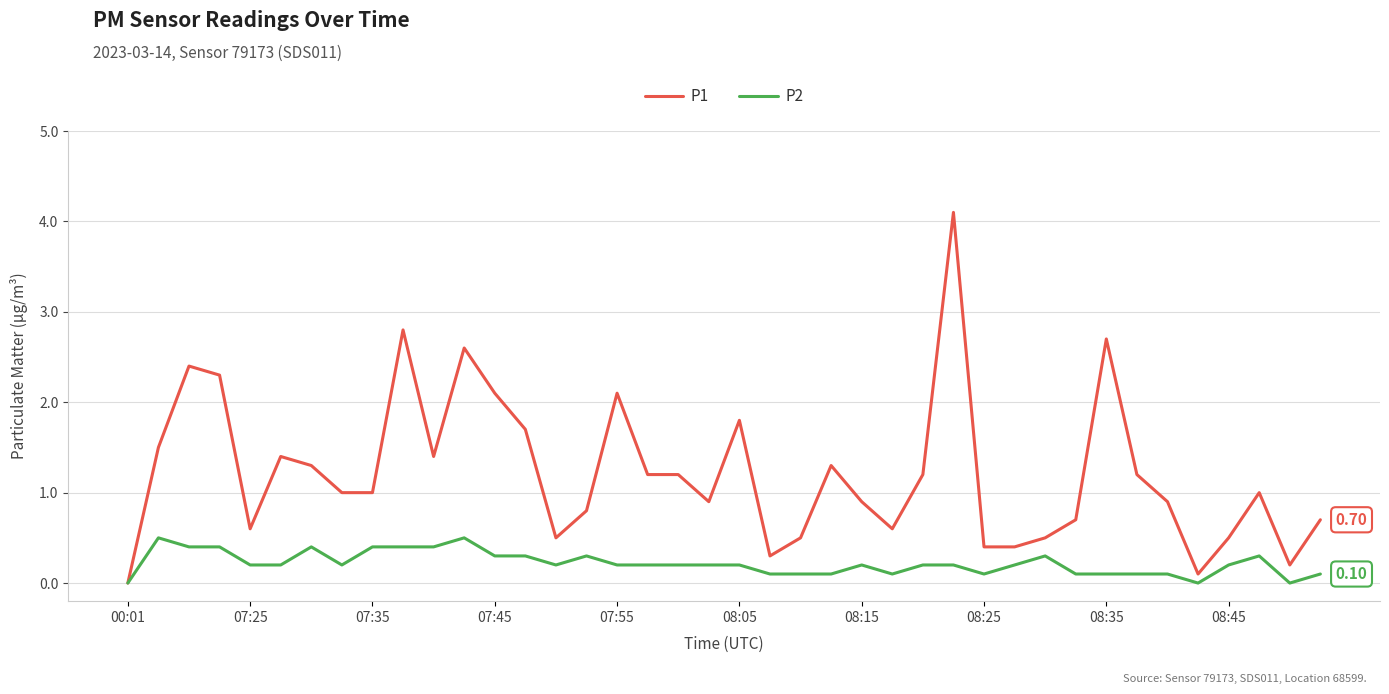

Rank the series by their maximum value, from lowest to highest.

P2, P1